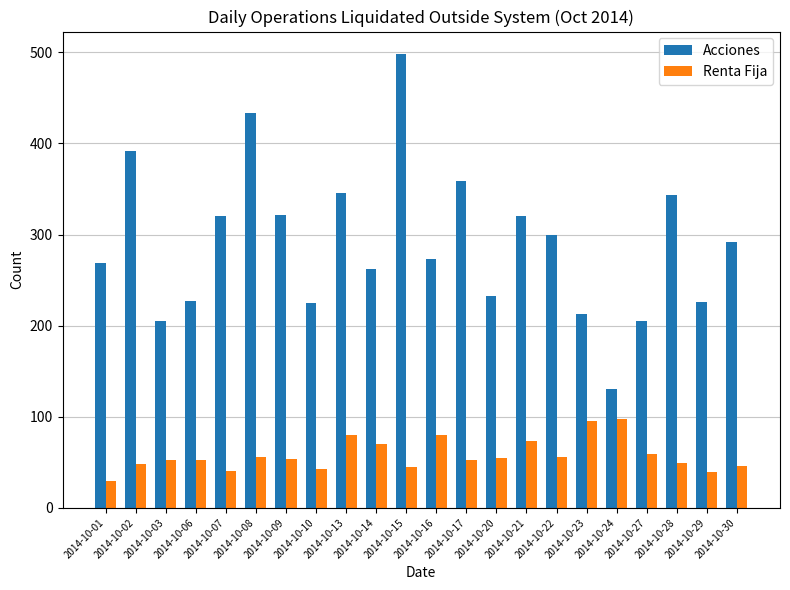

List the series in order of their overall mean, highest first.

Acciones, Renta Fija